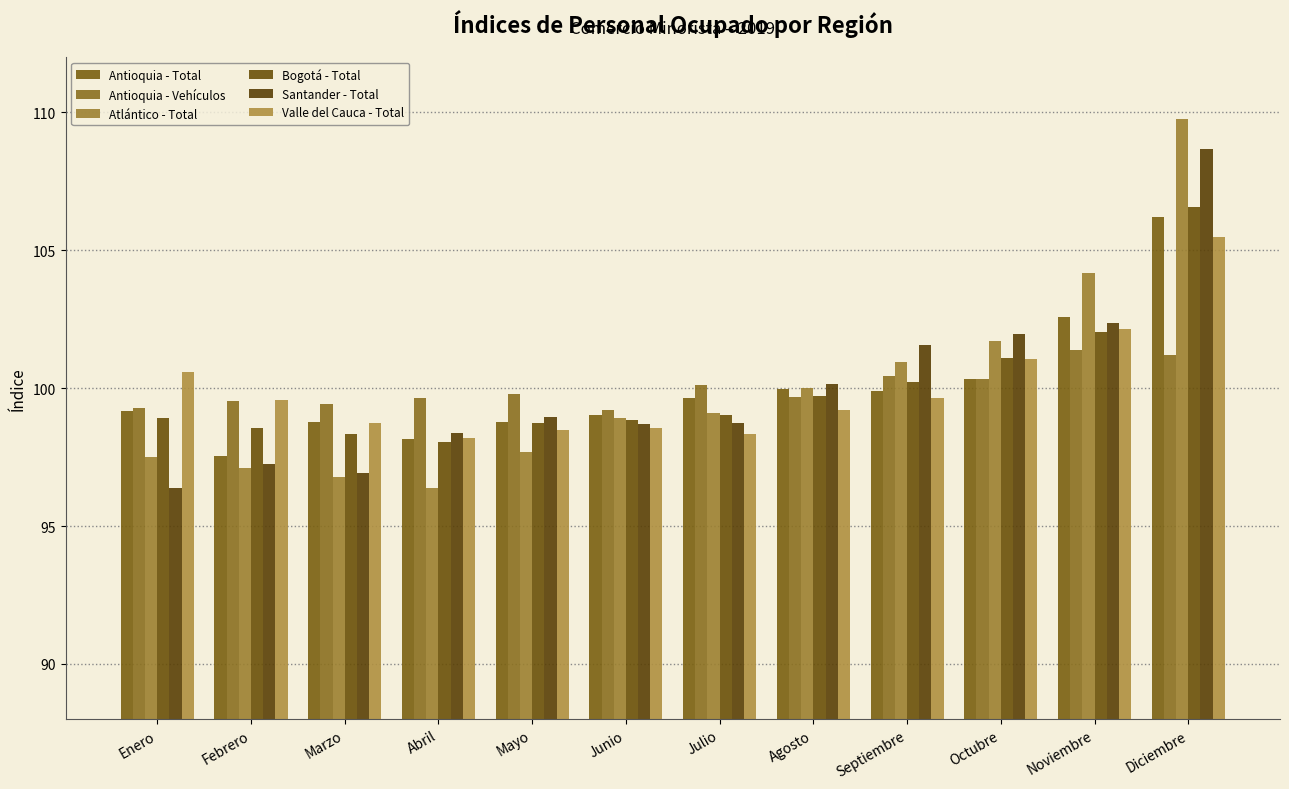

What is the sum of the Antioquia - Total values at Septiembre and Enero?

199.0